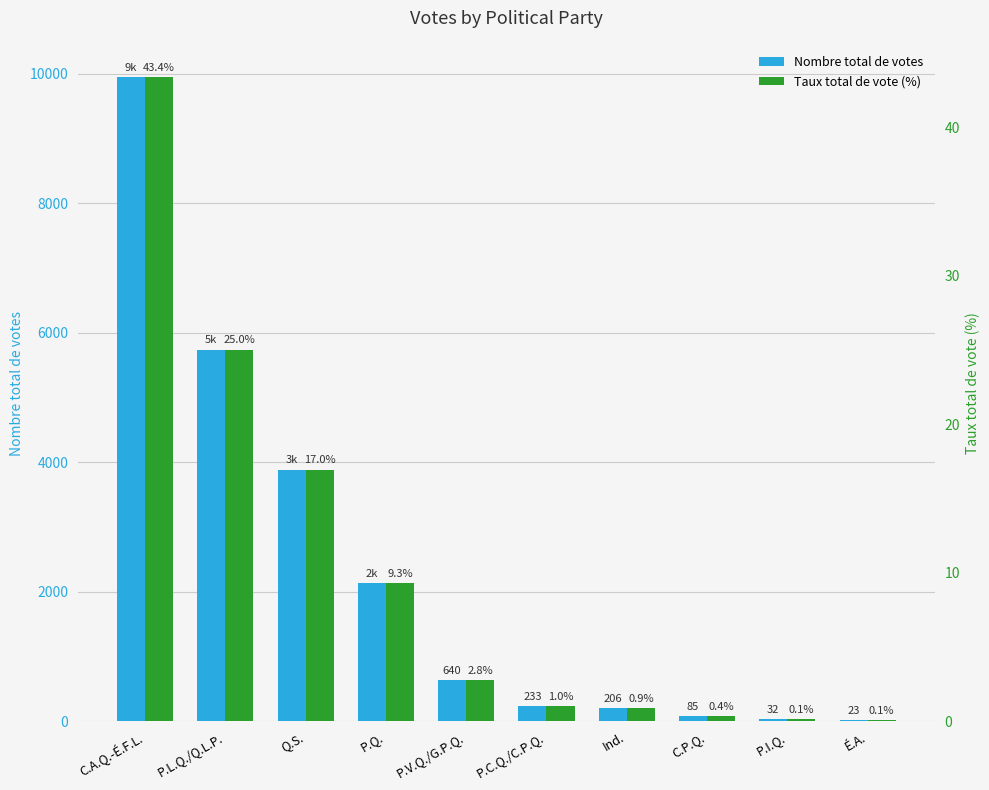

Which series has the largest range (max minus min)?

Nombre total de votes